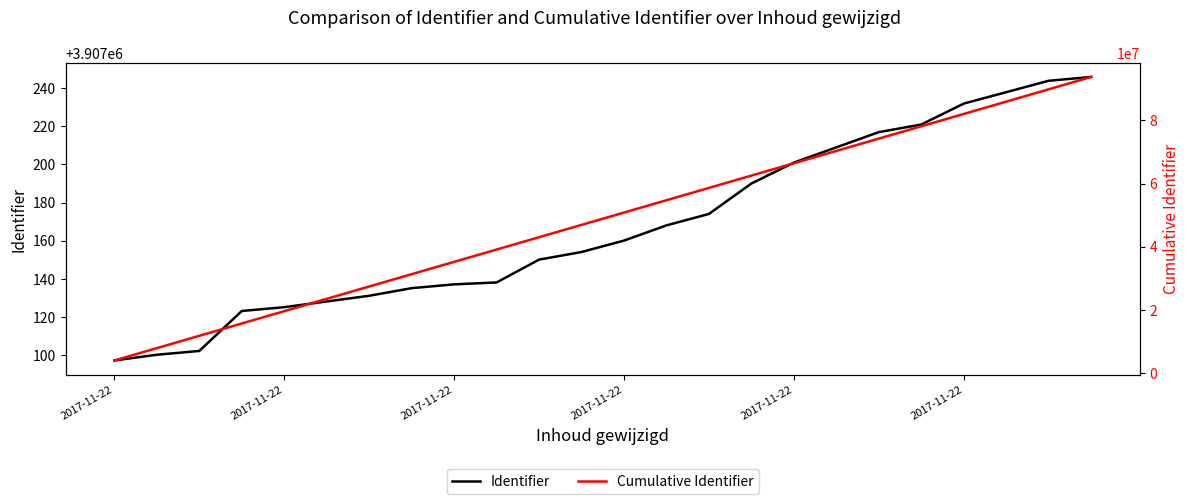

Reading right to left, what are all the values shown in this chart?

Identifier: 3907246	3907244	3907238	3907232	3907221	3907217	3907209	3907201	3907190	3907174	3907168	3907160	3907154	3907150	3907138	3907137	3907135	3907131	3907128	3907125	3907123	3907102	3907100	3907097
Cumulative Identifier: 93772020	89864774	85957530	82050292	78143060	74235839	70328622	66421413	62514212	58607022	54699848	50792680	46885520	42978366	39071216	35164078	31256941	27349806	23442675	19535547	15628422	11721299	7814197	3907097